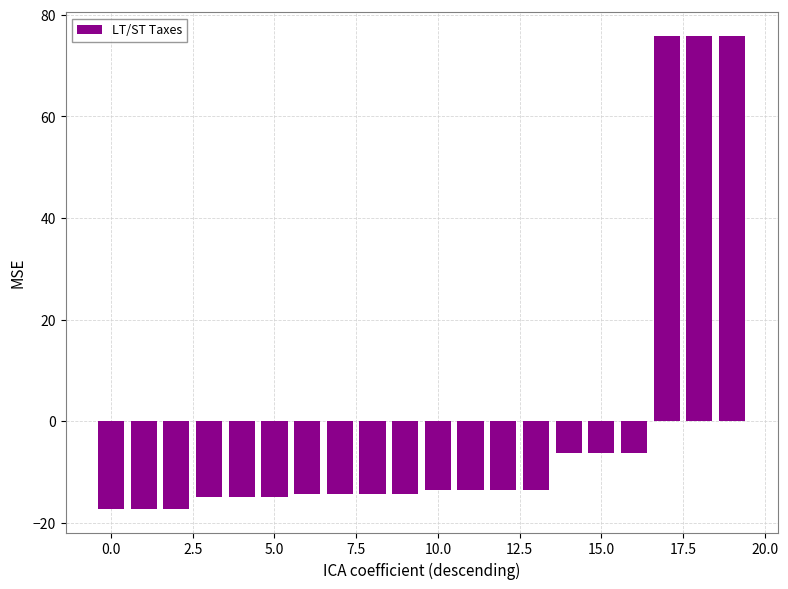

What is the value of the 5th bar from the left?

-14.9